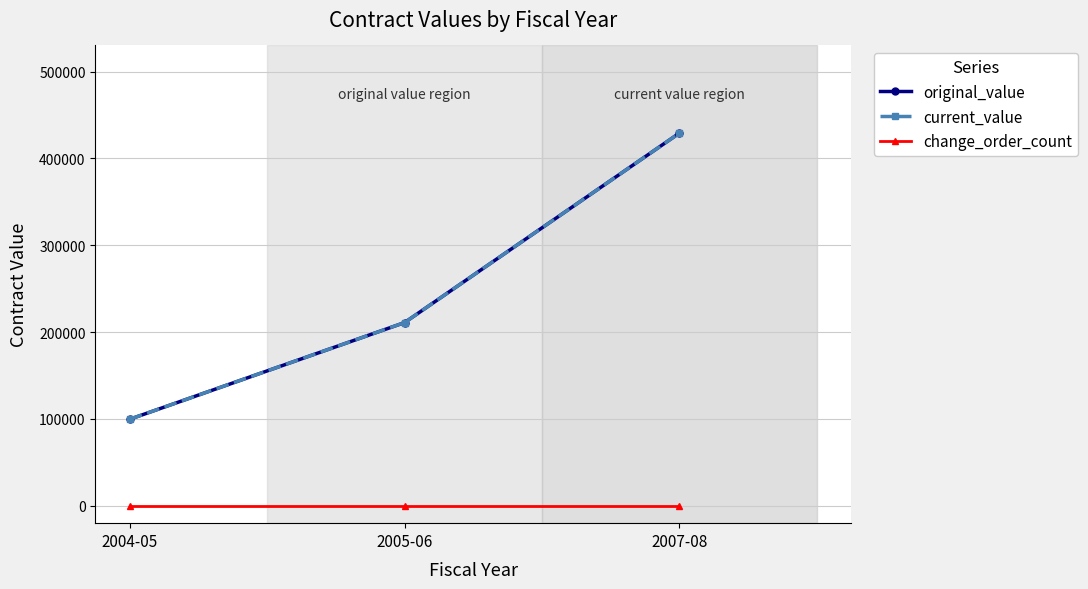

At which label does current_value first exceed 210947?

2007-08